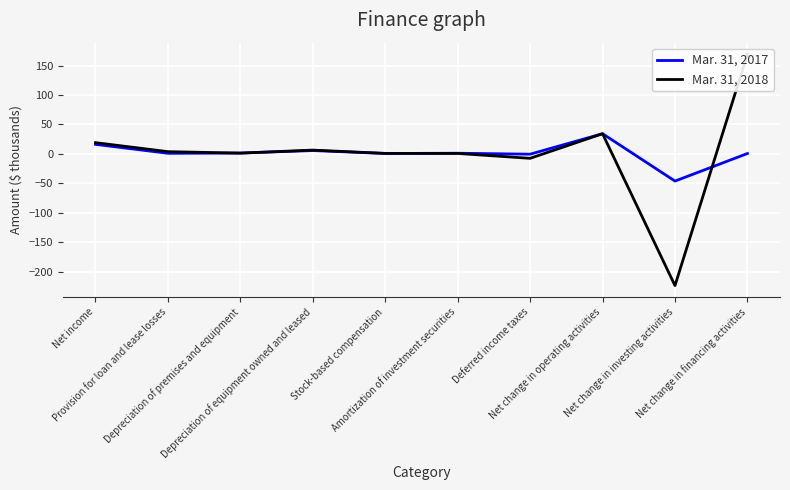

True or false: Mar. 31, 2018 has a value of -1.6 at Deferred income taxes.

False